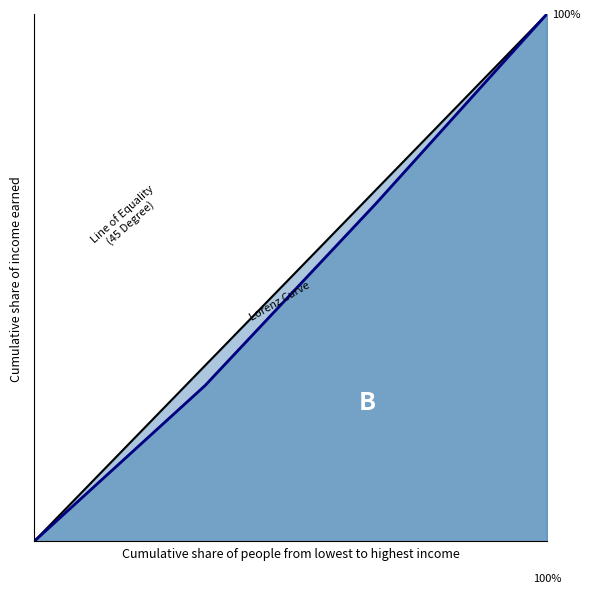

The value of Lorenz Curve (Passenger KM) at 0 is 0.0. True or false?

True